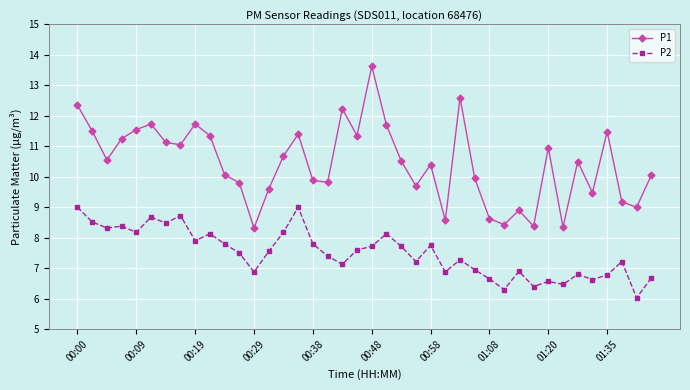

In P1, how many points are higher than both neighbors (excluding endpoints)?

11